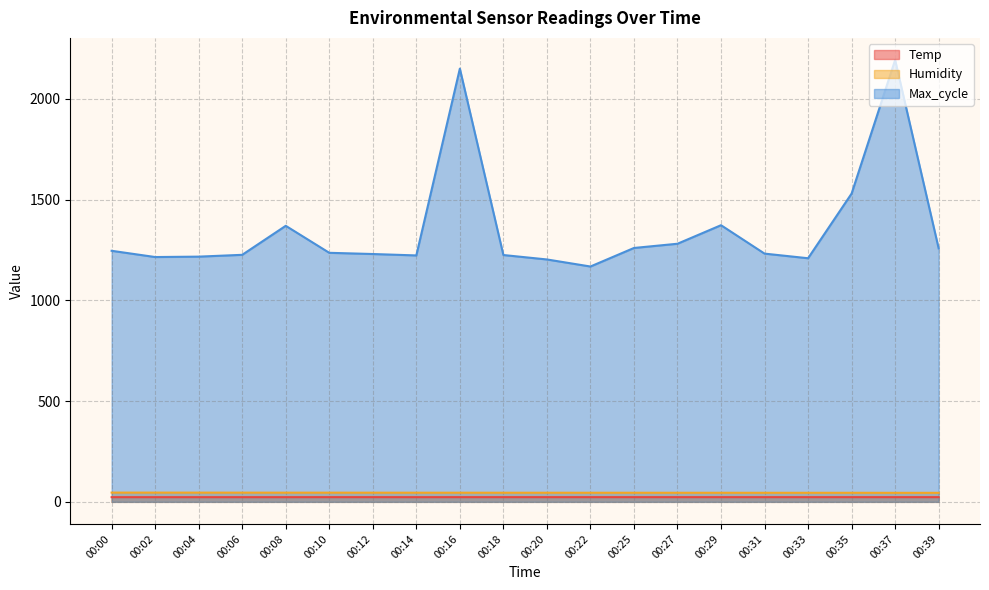

Does the chart display data point markers on the line(s)?

No